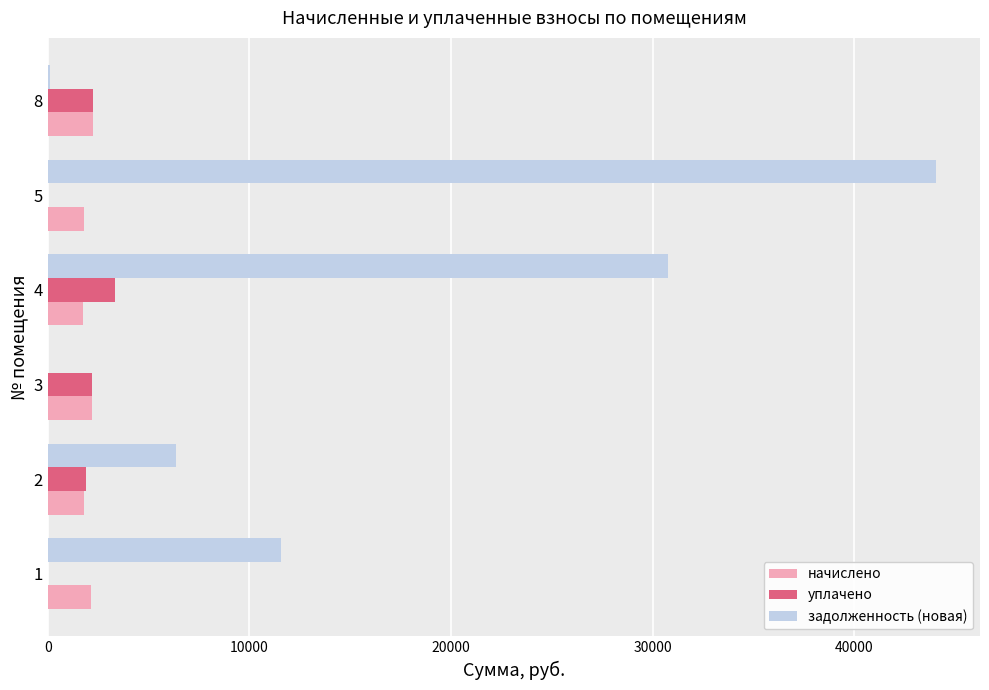

What is the sum of the начислено values at 2 and 5?

3556.0